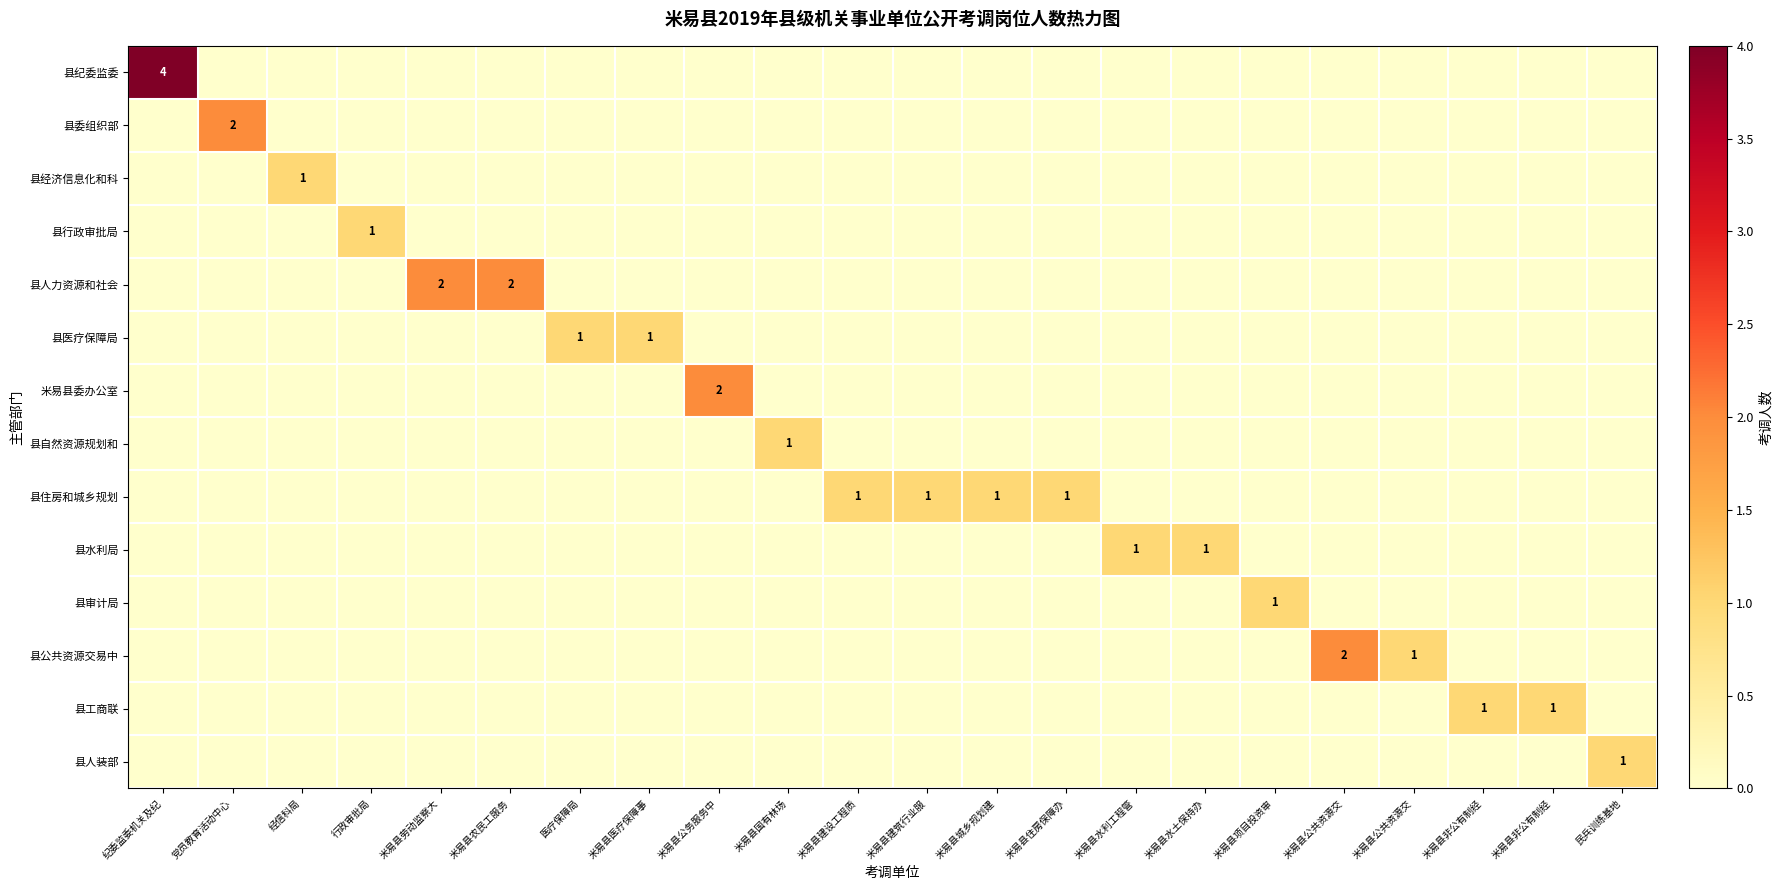

Is the value of 县公共资源交易中 at 米易县水利工程管 greater than the value of 县经济信息化和科 at 民兵训练基地?

No